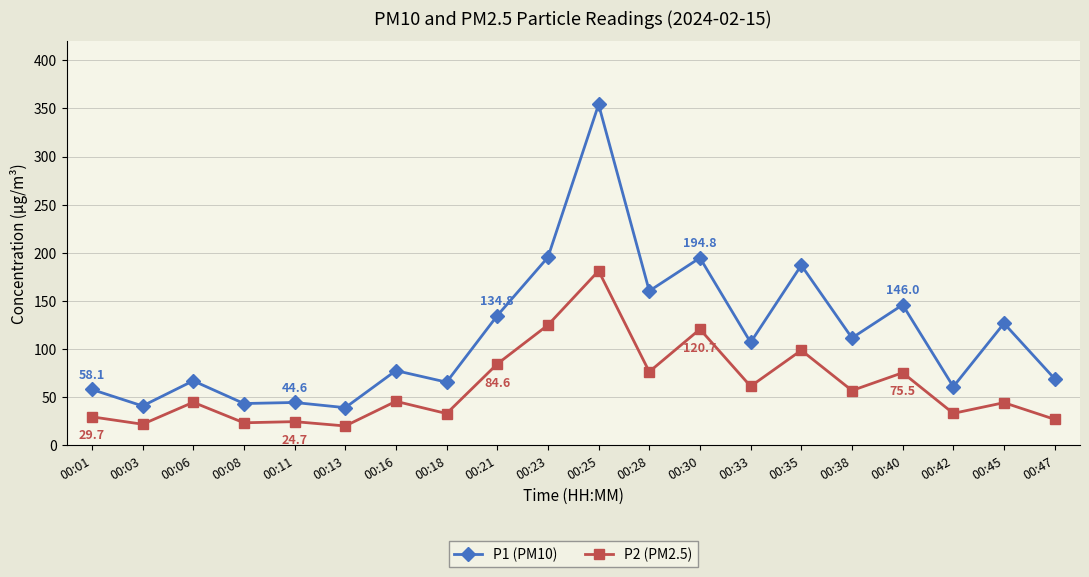

What is the highest value of the P2 (PM2.5) series?

181.3